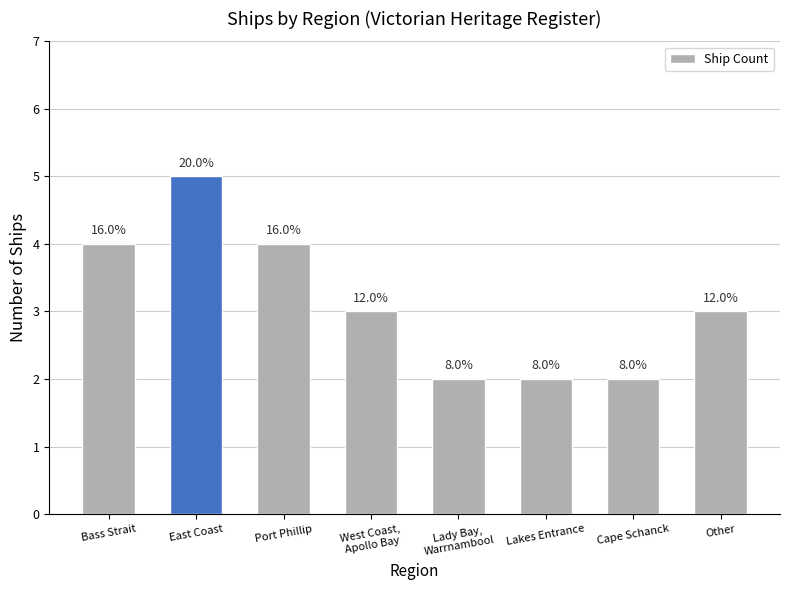

Are the bars horizontal?

No